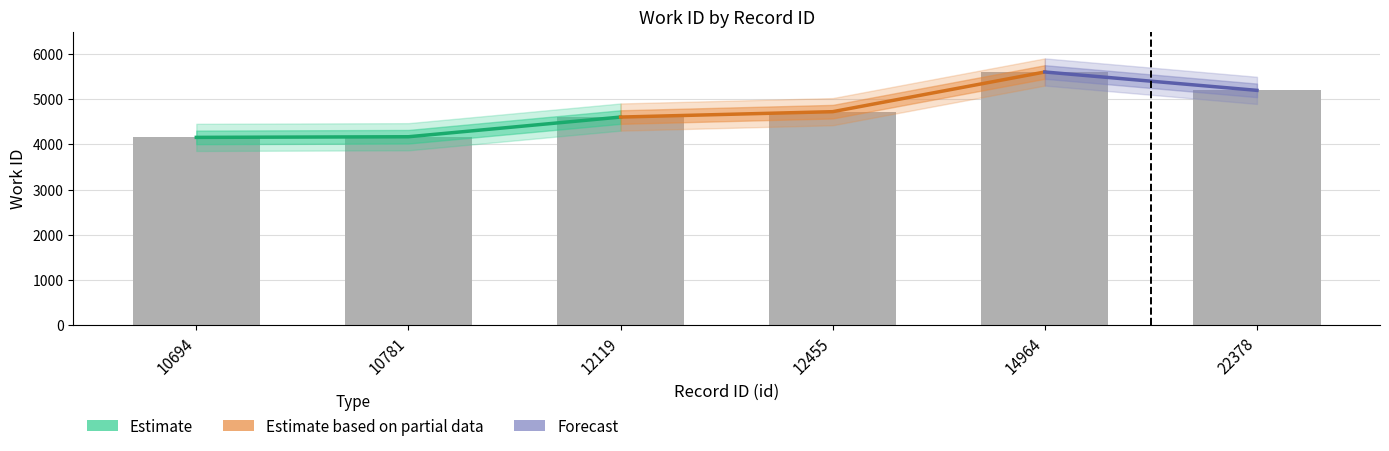

True or false: the data shows 8019 at 12119.

False